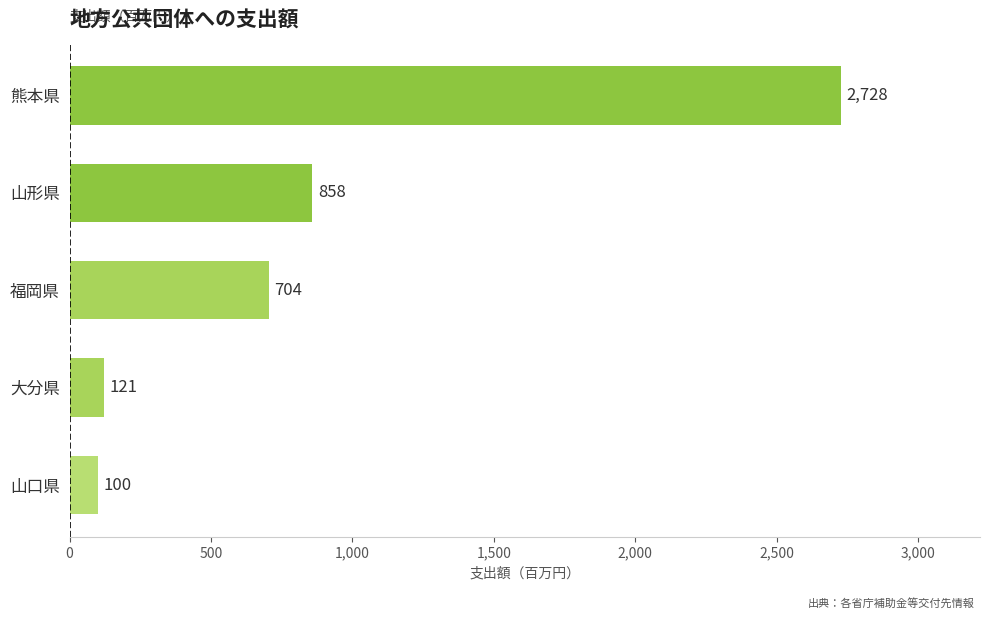

Count the number of categories in the chart.

5